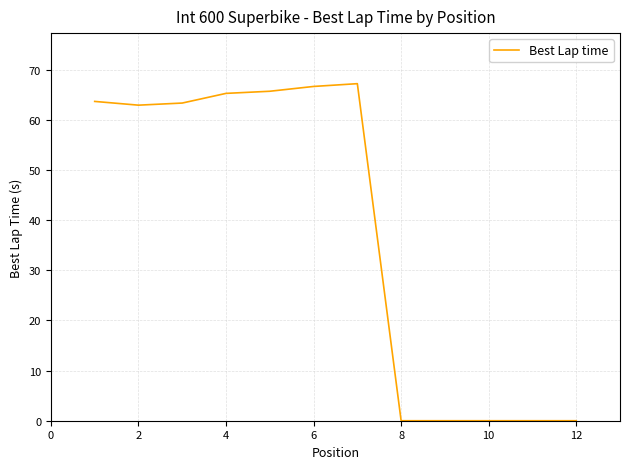

What is the sum of all values?

454.6